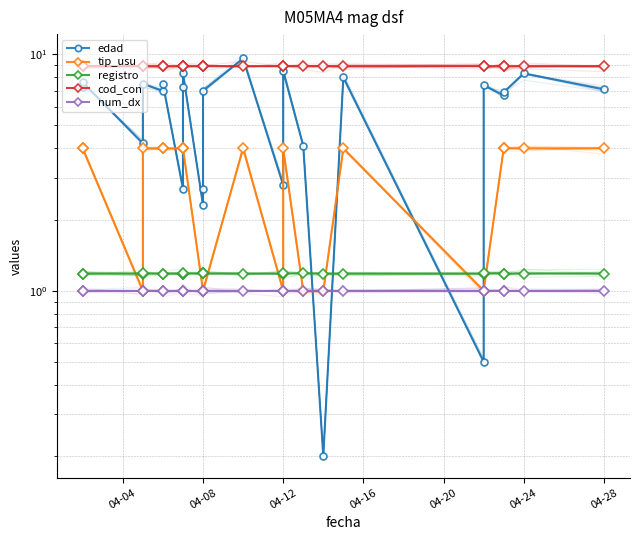

What is the smallest value displayed?

0.2